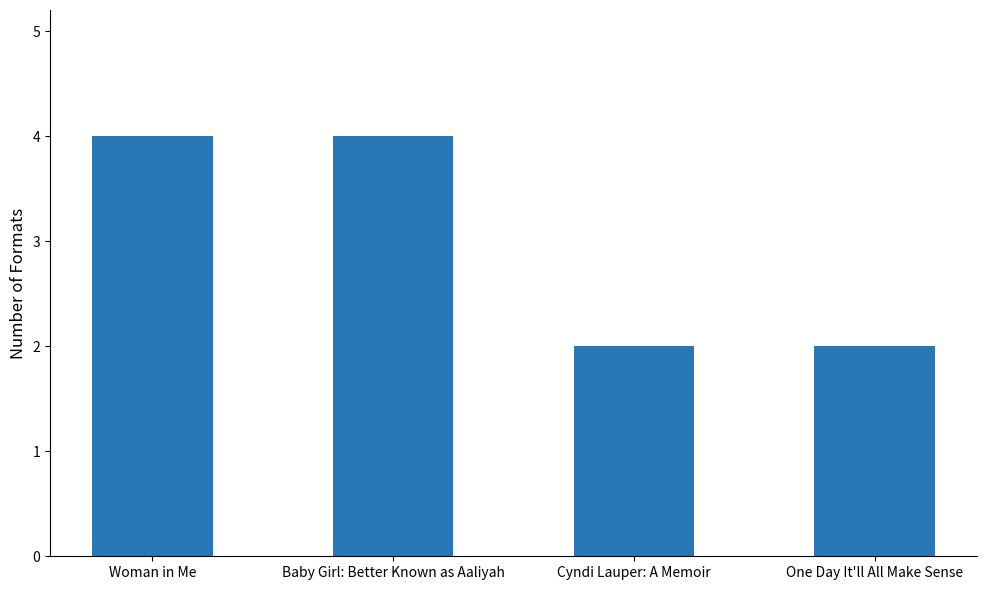

Reading right to left, extract all data points from this chart.

2	2	4	4